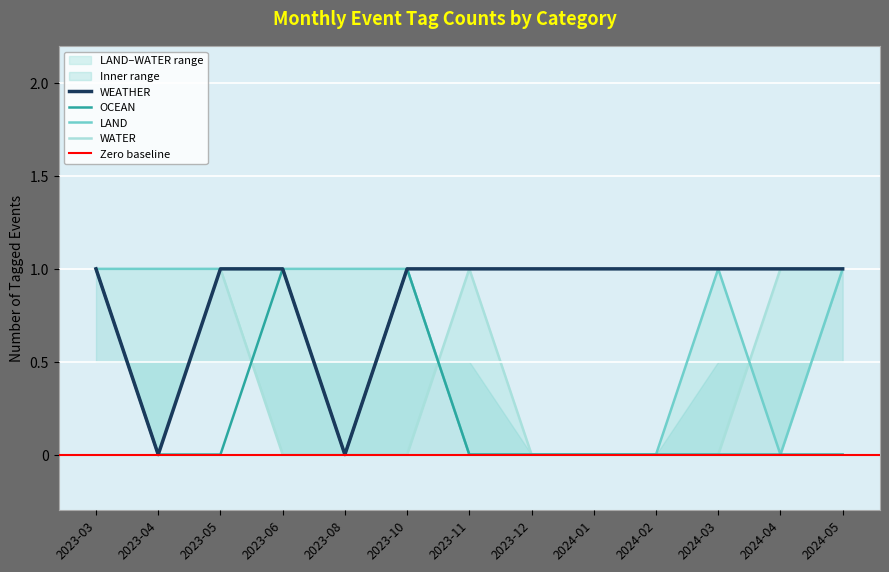

What is the sum of all WATER values?

5